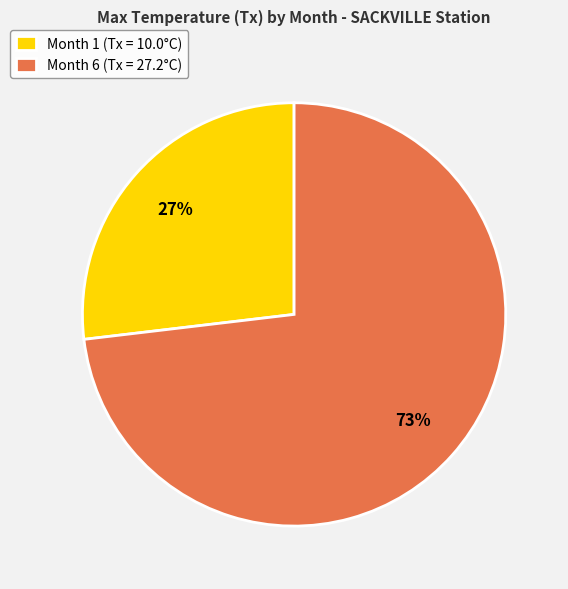

Rank the categories by value from lowest to highest.

Month 1, Month 6